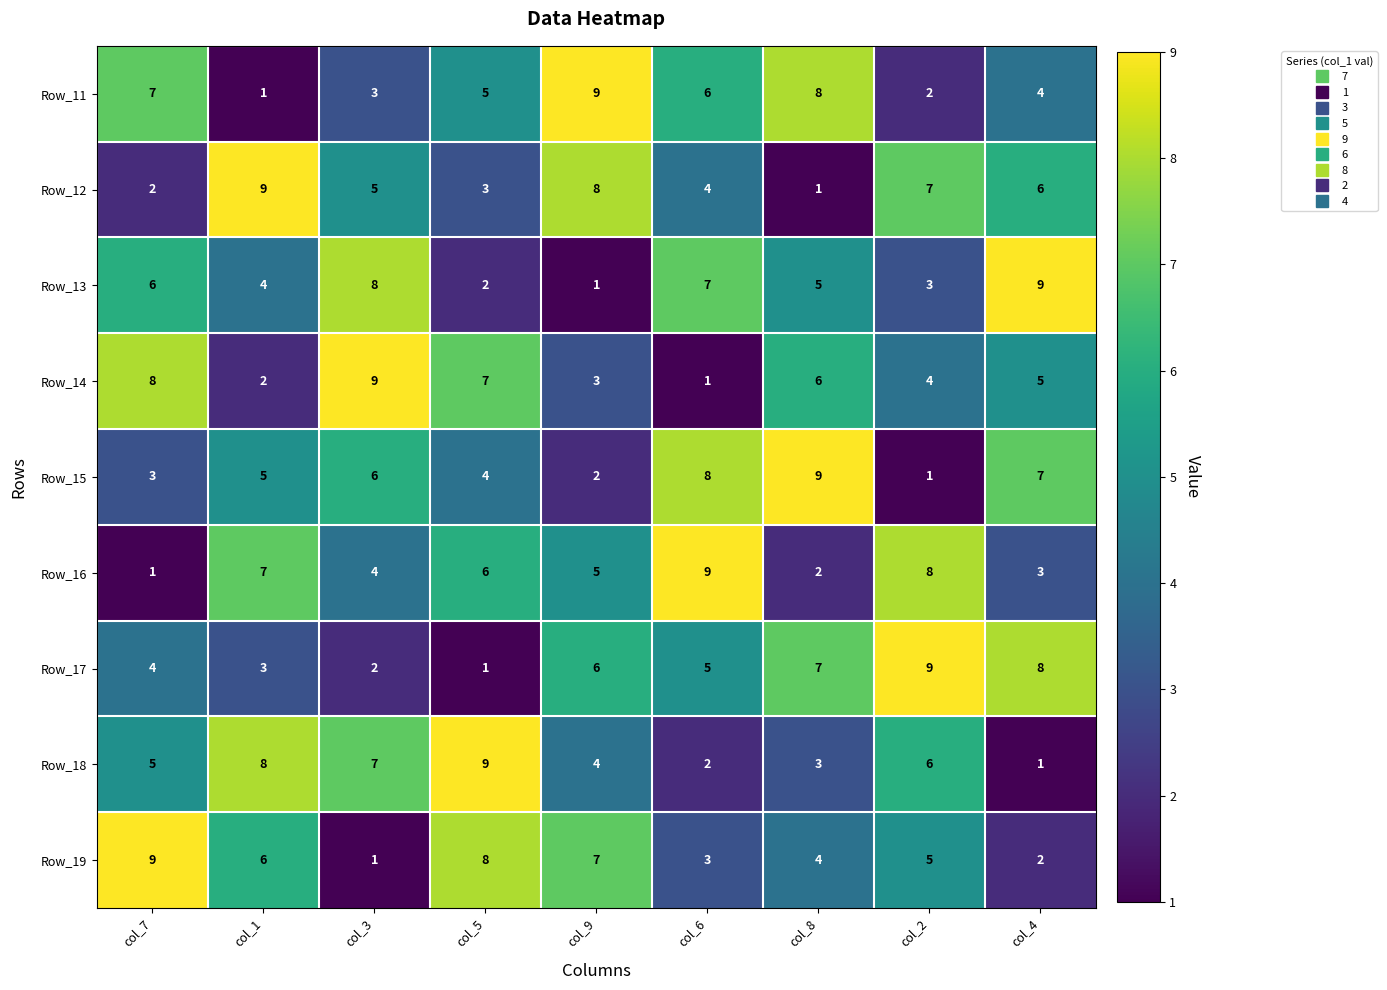

How many series are shown in this chart?

9